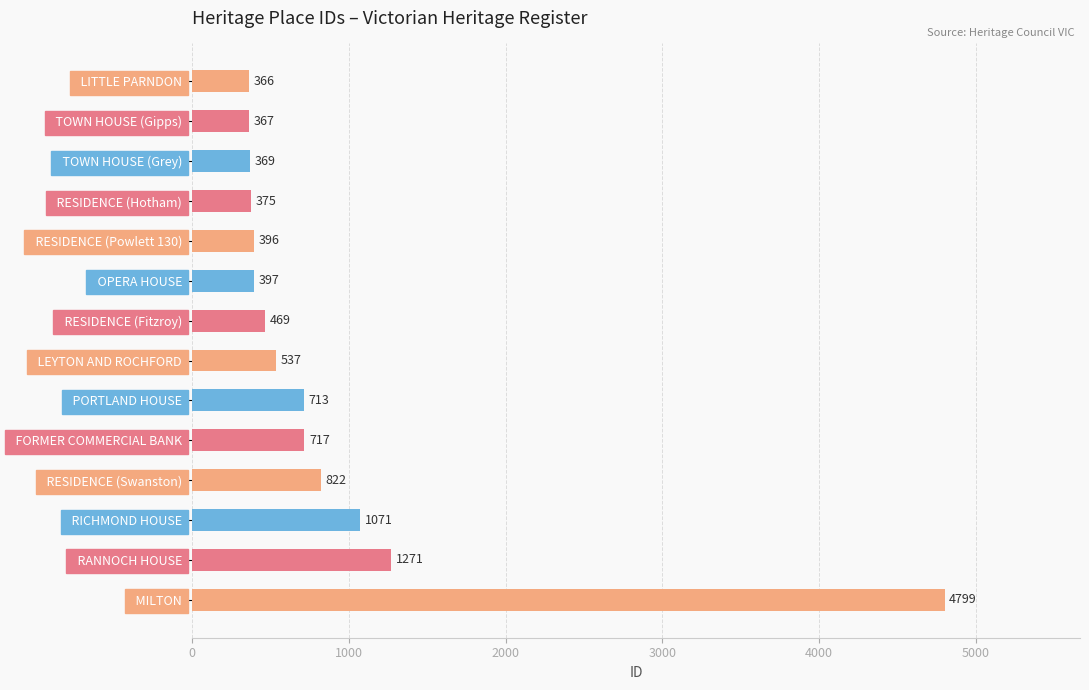

What value does the data have at   TOWN HOUSE (Grey), to the nearest 10?

370